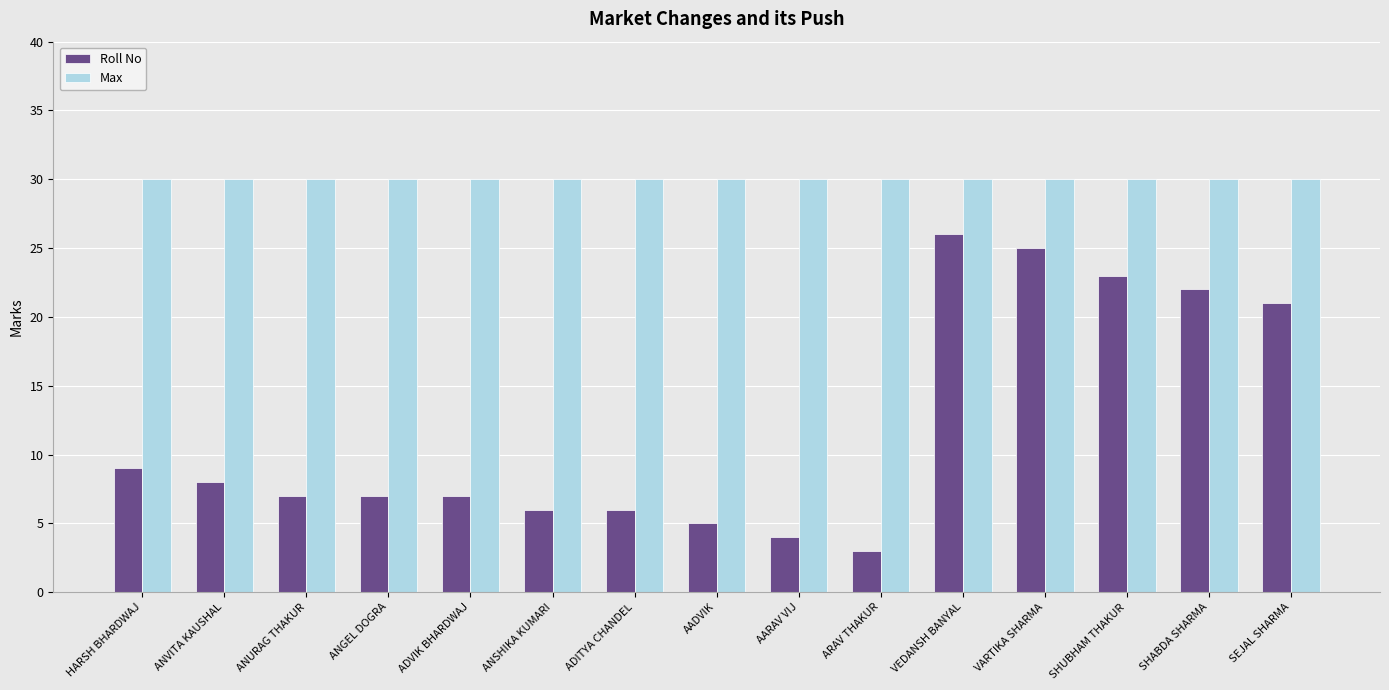

What is the label of the 4th bar from the left?

ANGEL DOGRA